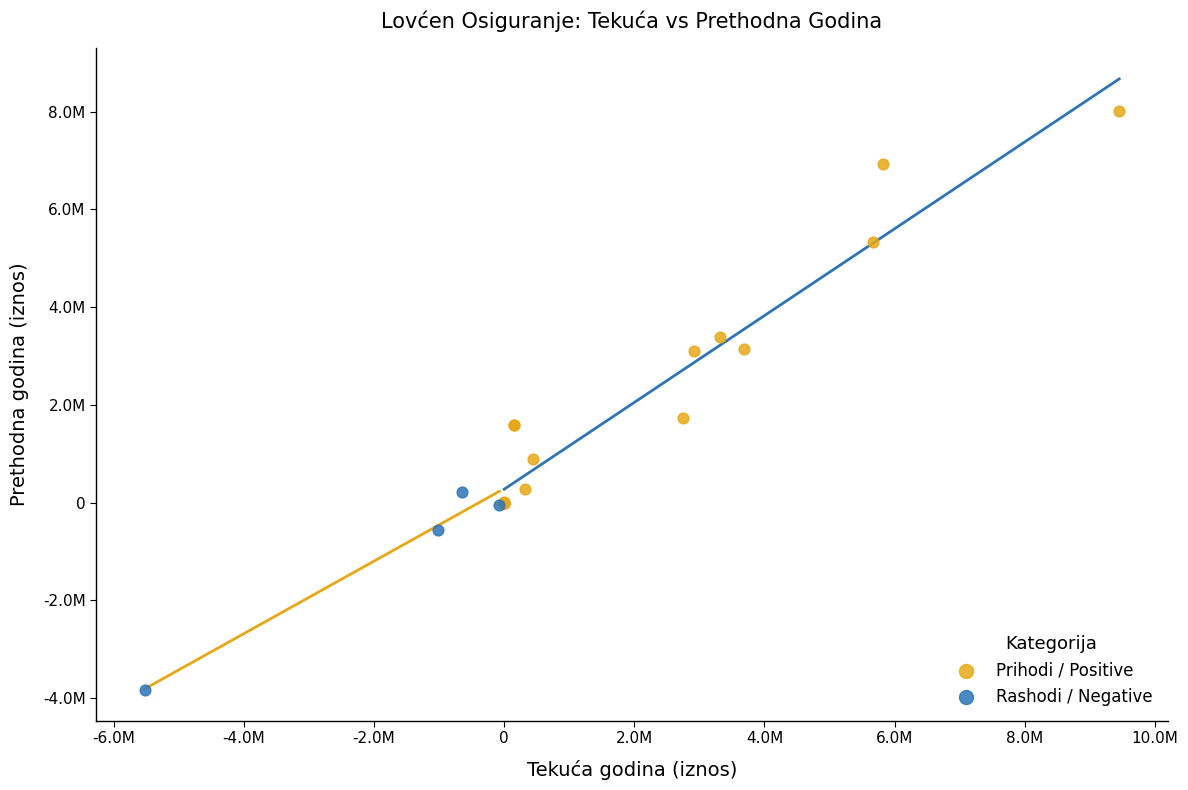

Which series contains the lowest Y value?

Rashodi / Negative